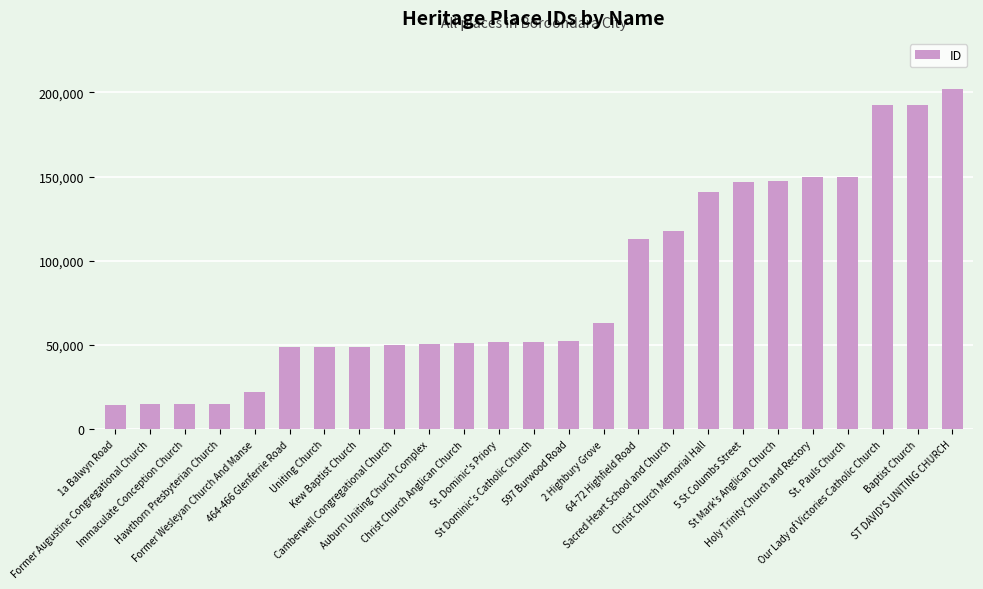

What is the greatest value displayed?

202037